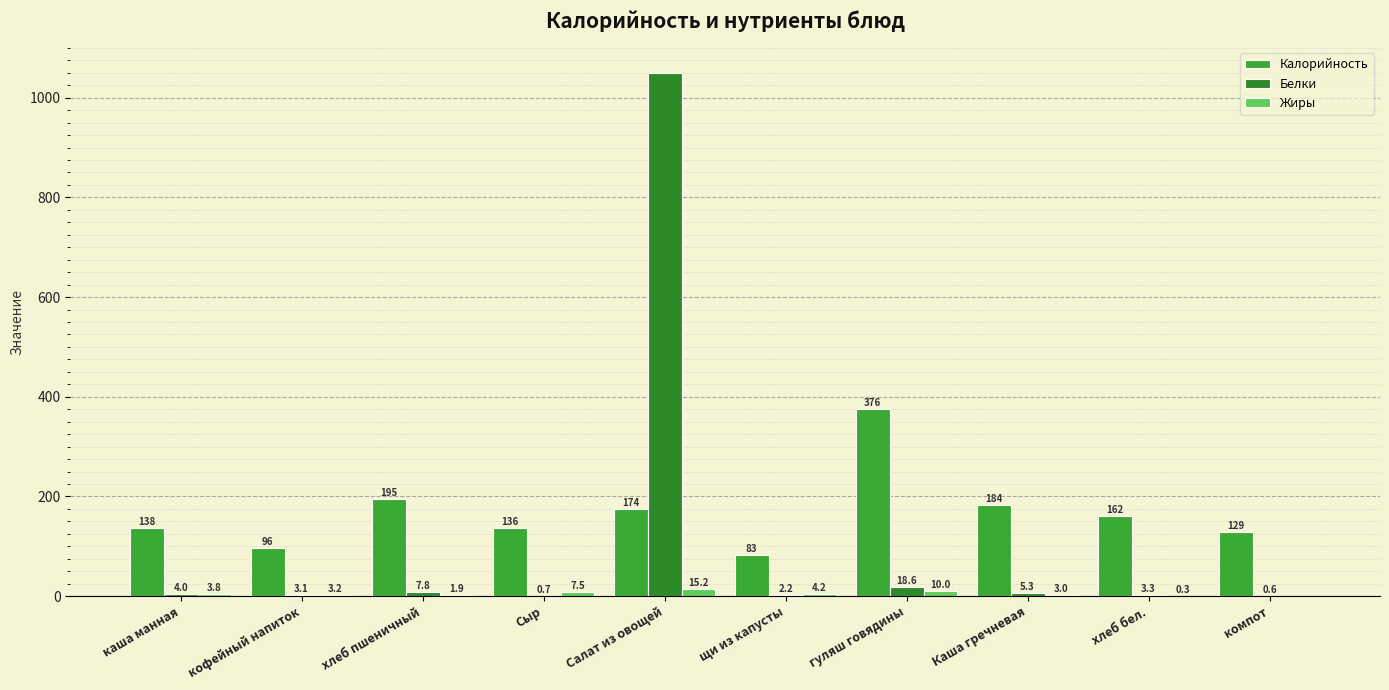

What is the approximate value of Белки at Сыр?

0.7